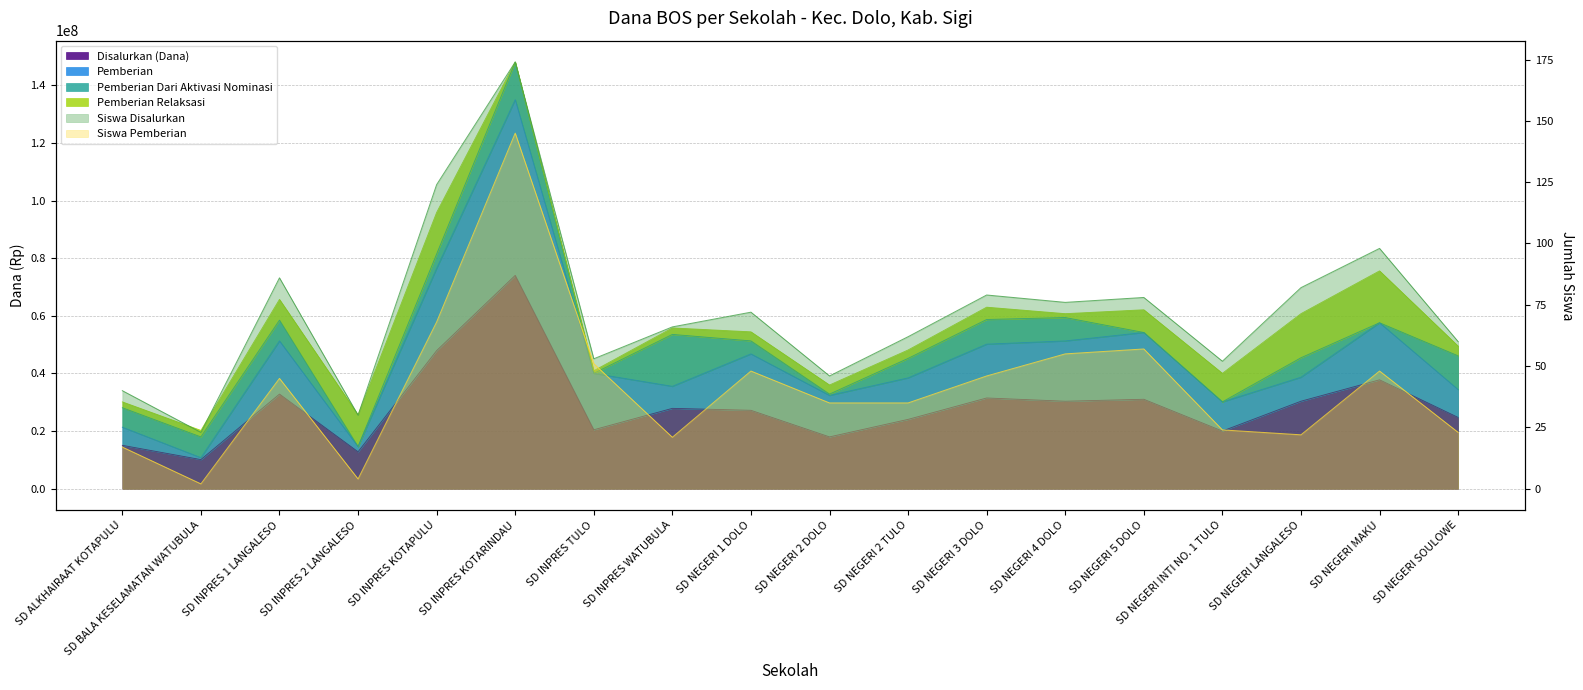

What is the average value of the Disalurkan (Dana) series?

28687500